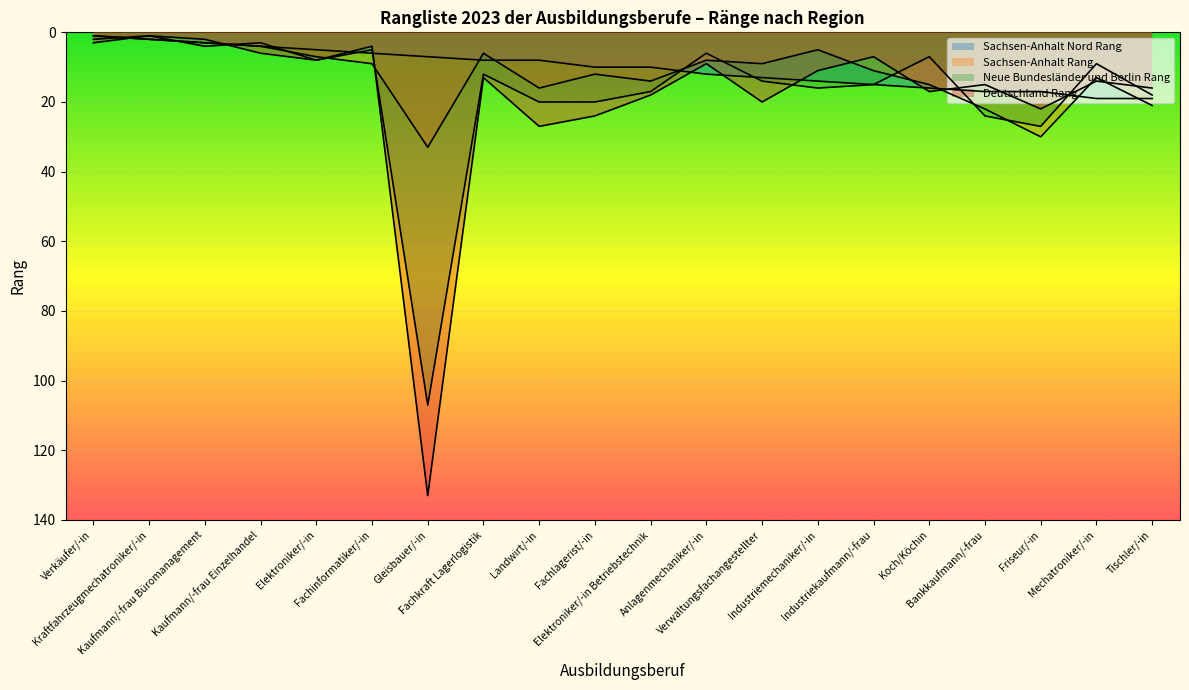

What is the average value of the Sachsen-Anhalt Rang series?

12